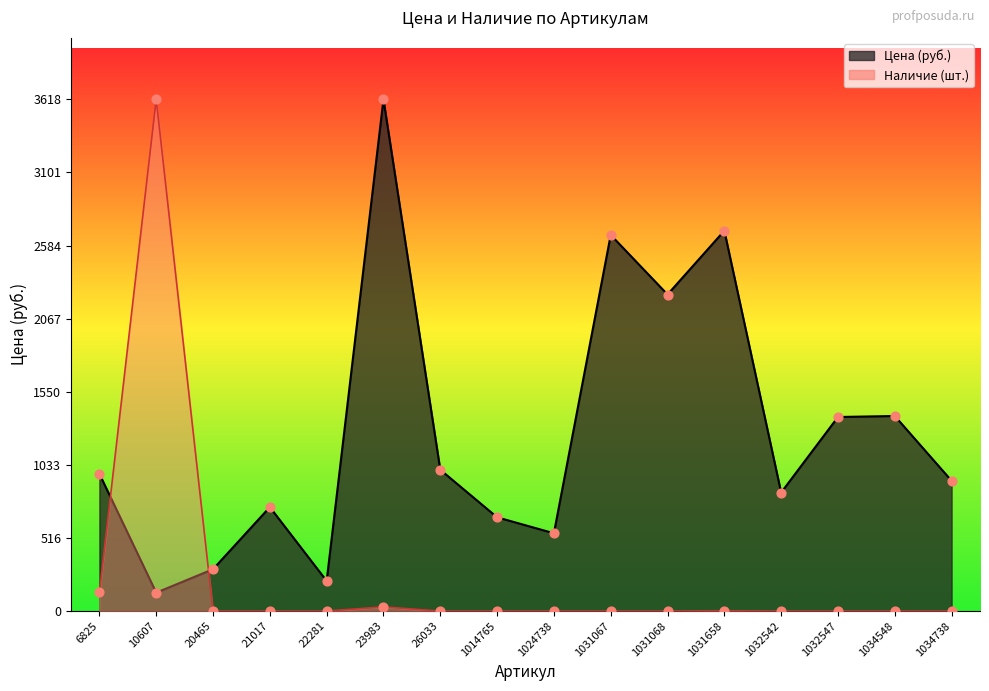

What is the total value across all series at 21017?

735.0